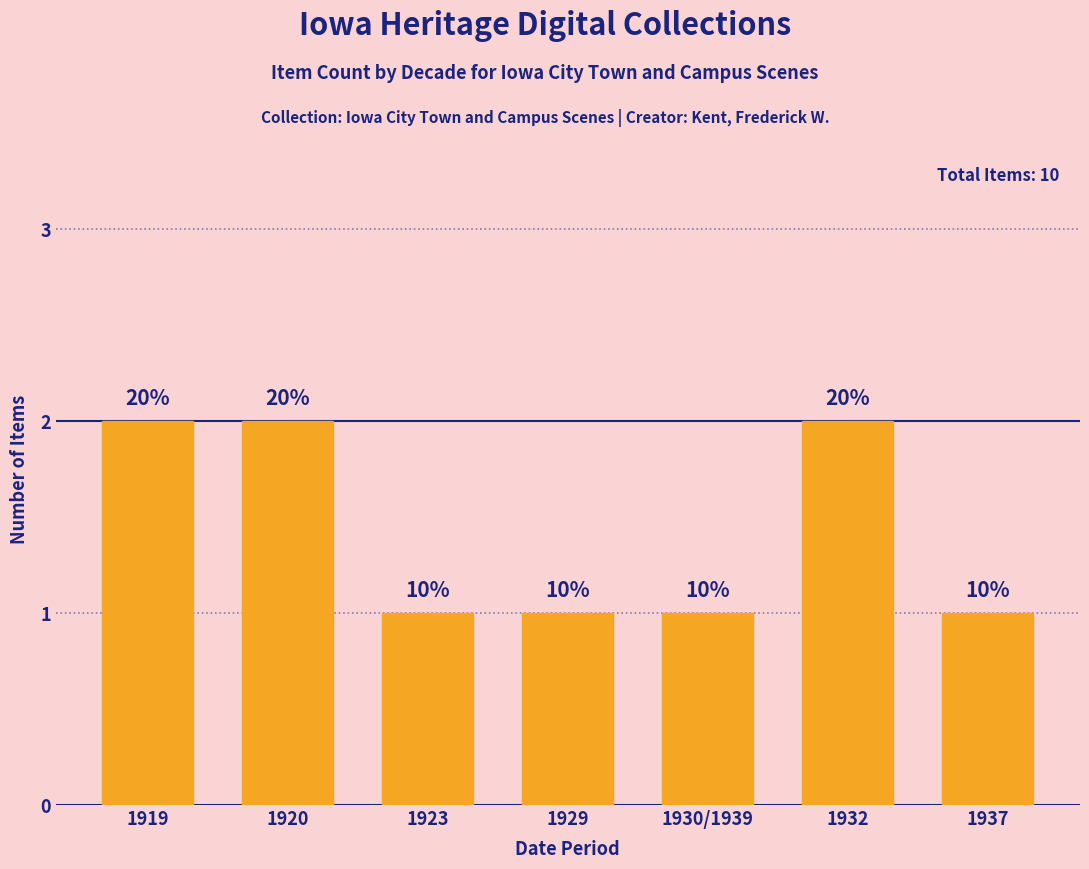

What is the difference between the values at 1923 and 1932?

1